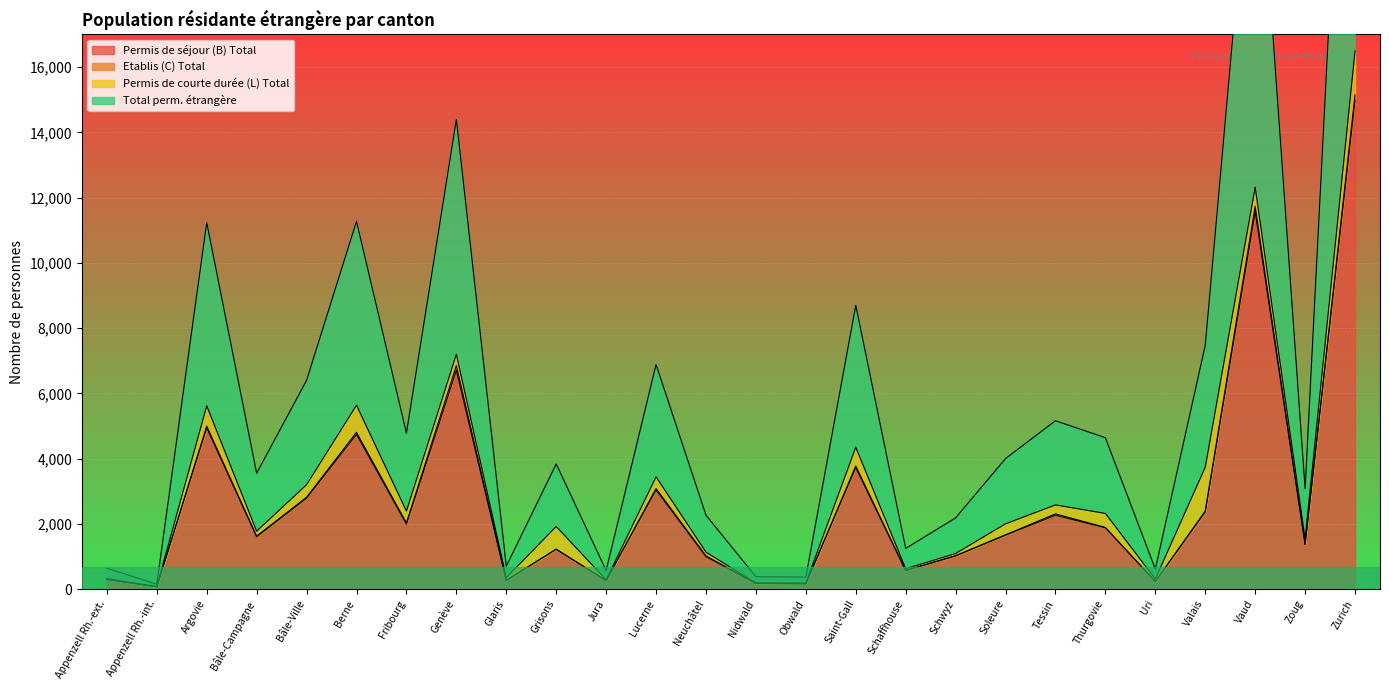

Where is Permis de séjour (B) Total nearest to the value 7530?

Genève